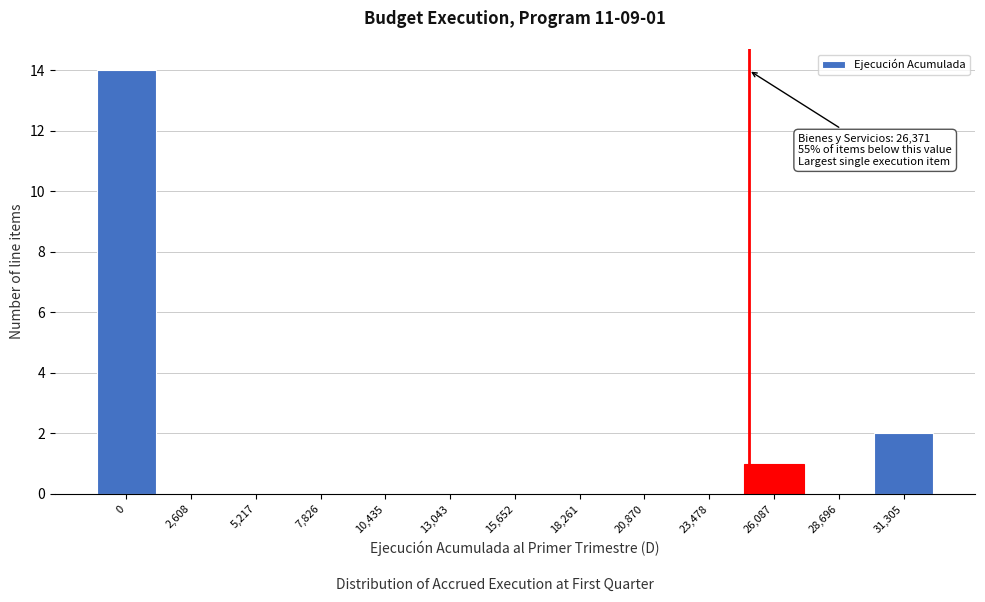

Reading left to right, transcribe all the data shown in this chart.

0=14	2,608=0	5,217=0	7,826=0	10,435=0	13,043=0	15,652=0	18,261=0	20,870=0	23,478=0	26,087=1	28,696=0	31,305=2